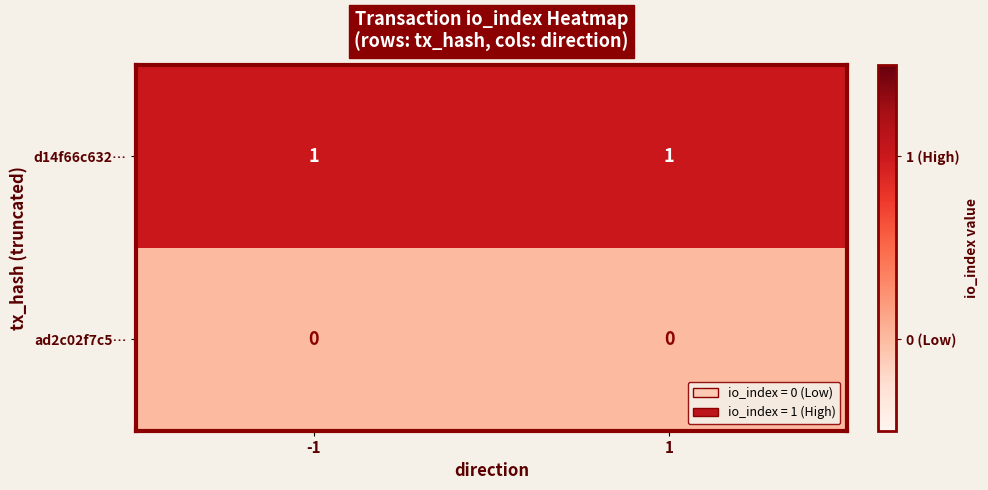

Which series has the largest total across all categories?

d14f66c632…